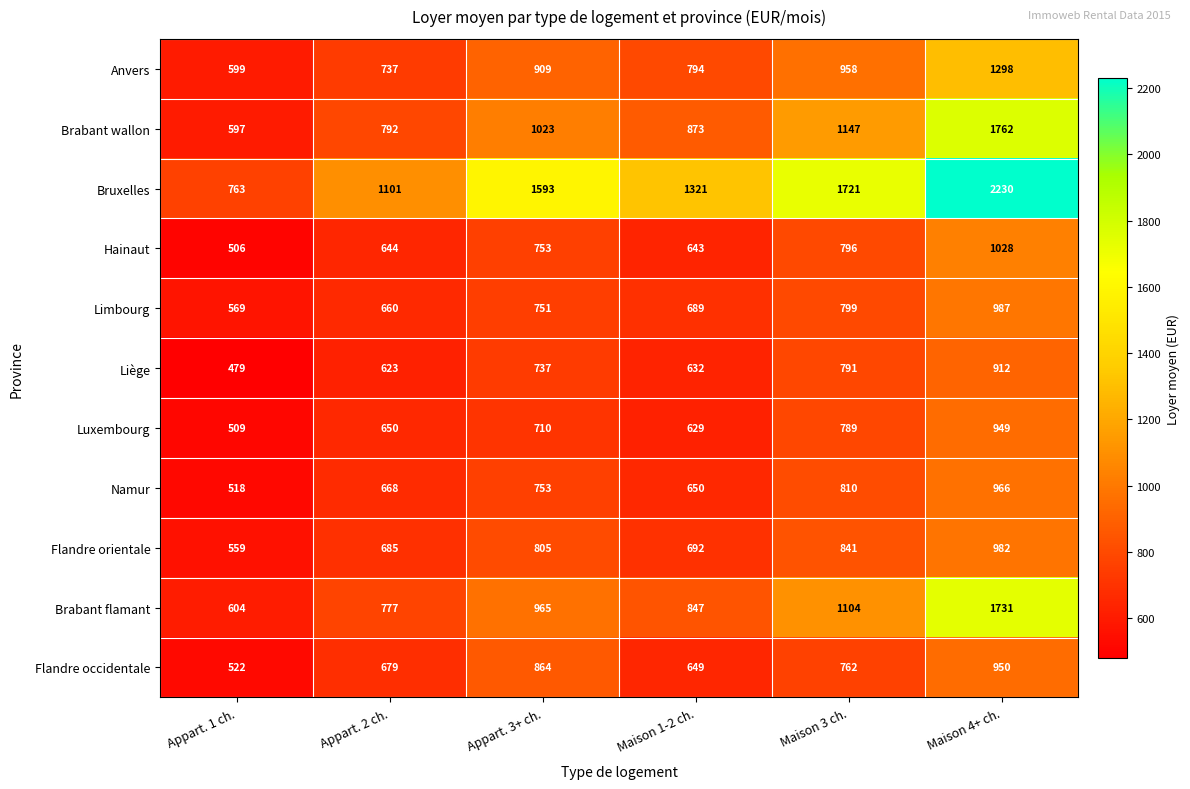

At how many categories does at least one series exceed 2043?

1